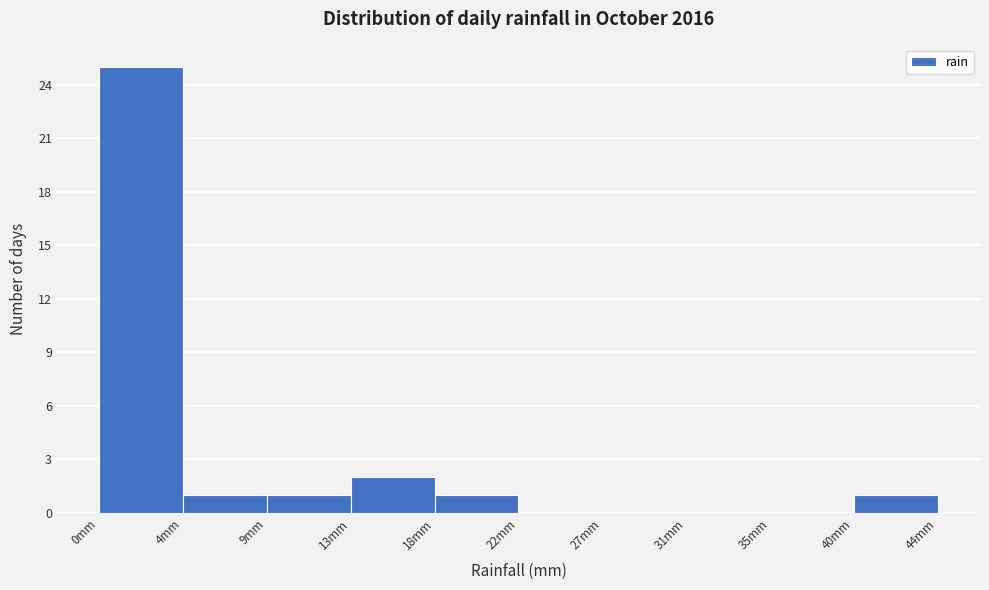

How tall is the bar that spans 40.0 to 44.0 on the x-axis? Neither the bar edges nor the heights are printed on the chart, so give them approximately, as read against the axes.

1